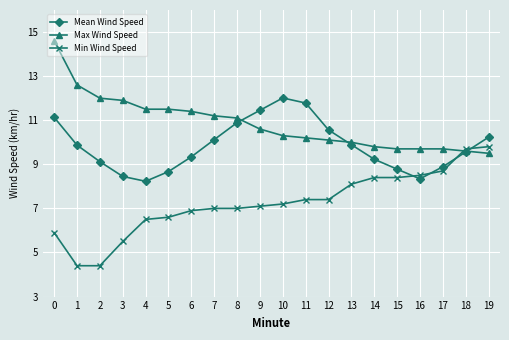

What is the minimum value for Mean Wind Speed?

8.2